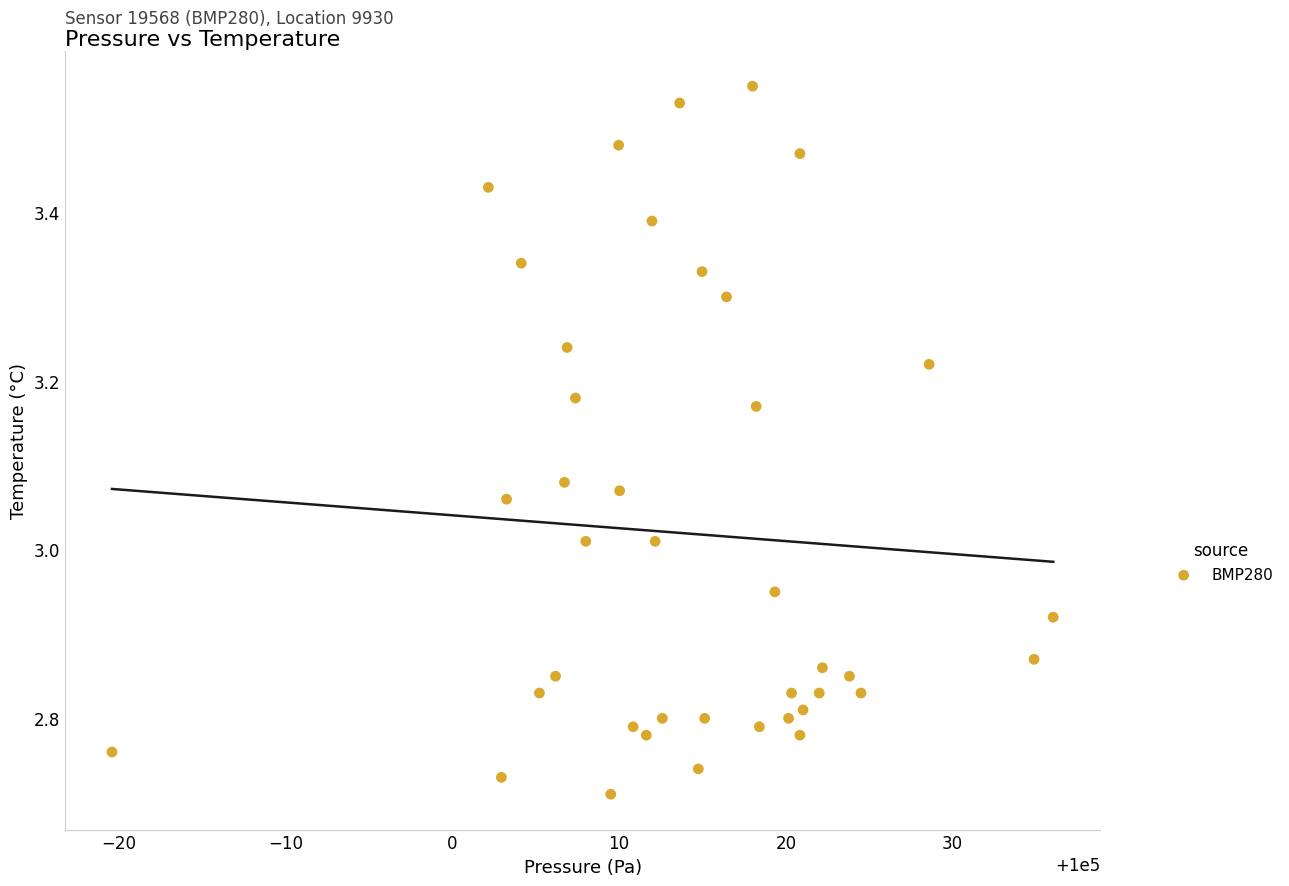

What is the range of X values (max minus min)?

56.4